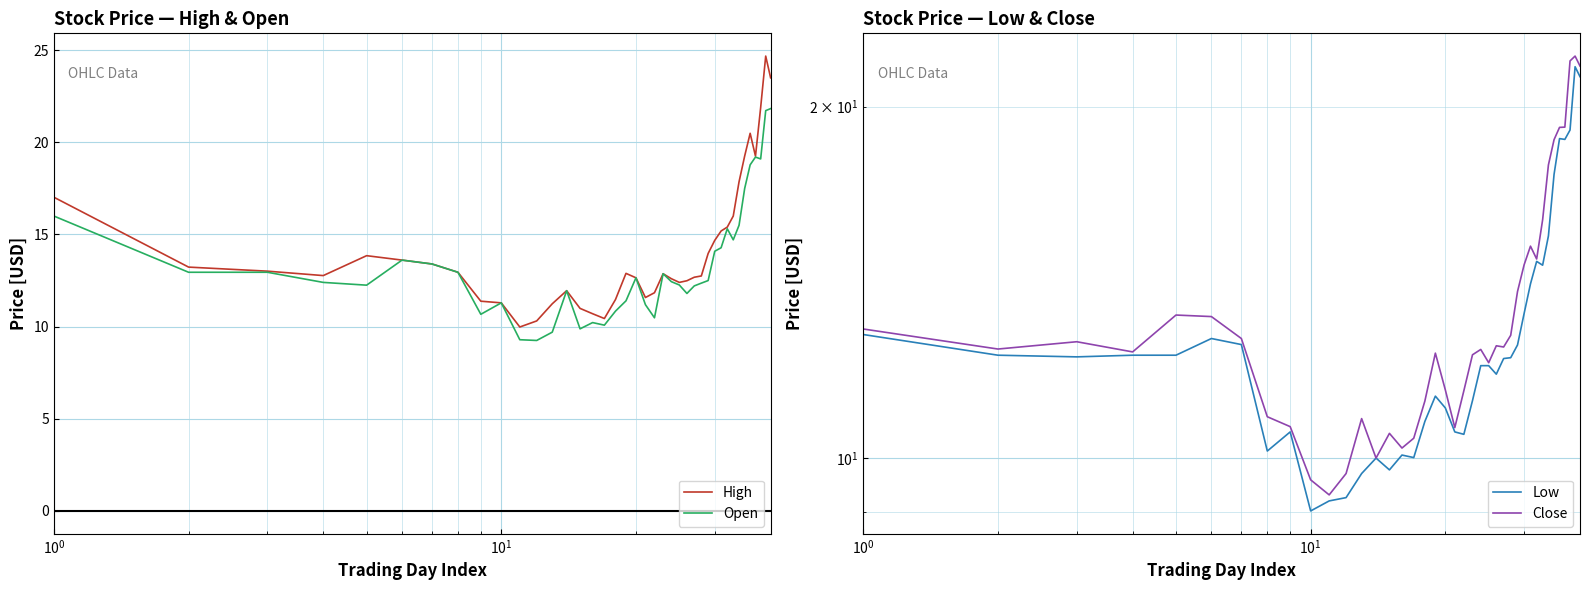

What is the highest value of the Open series?

21.8